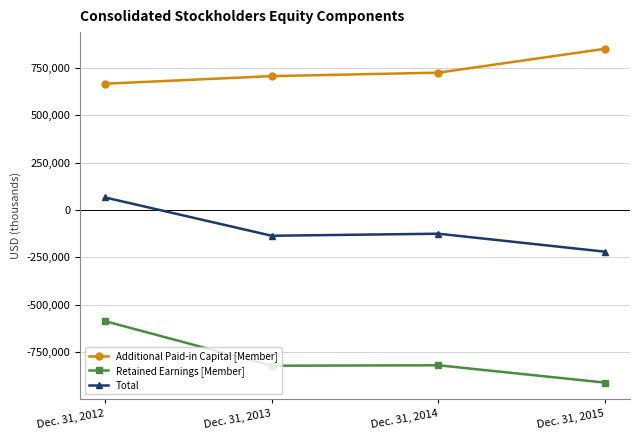

At which category does Total reach its first local valley?

Dec. 31, 2013